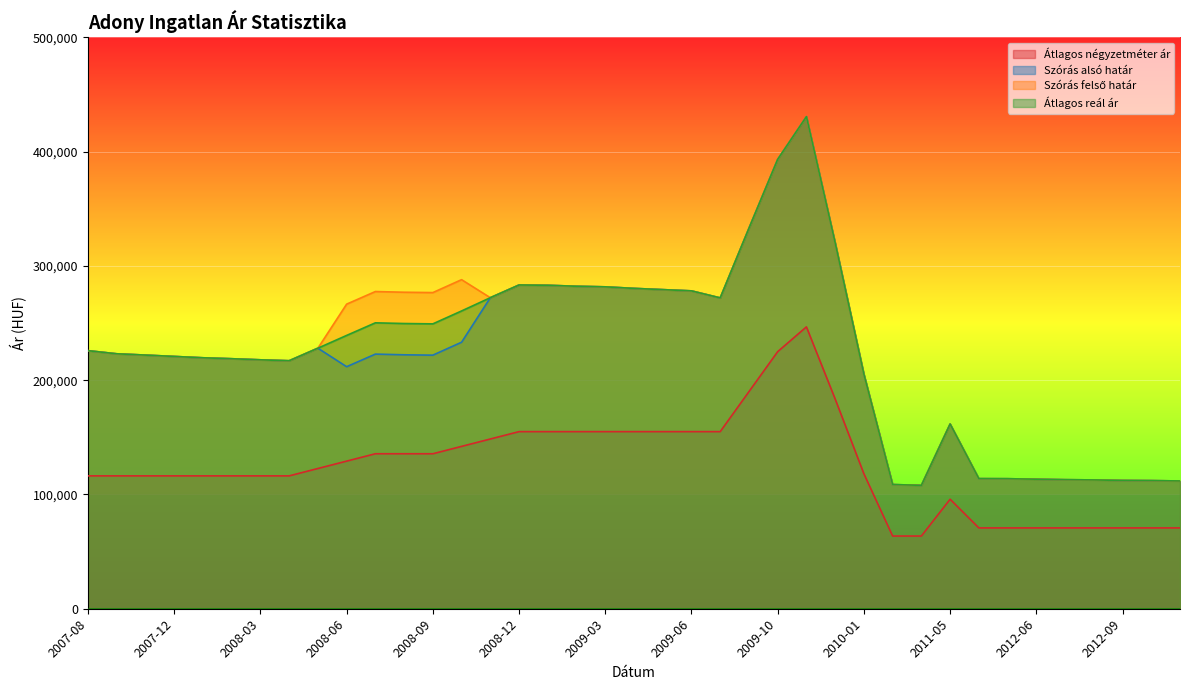

True or false: Szórás alsó határ and Szórás felső határ cross at least once.

False